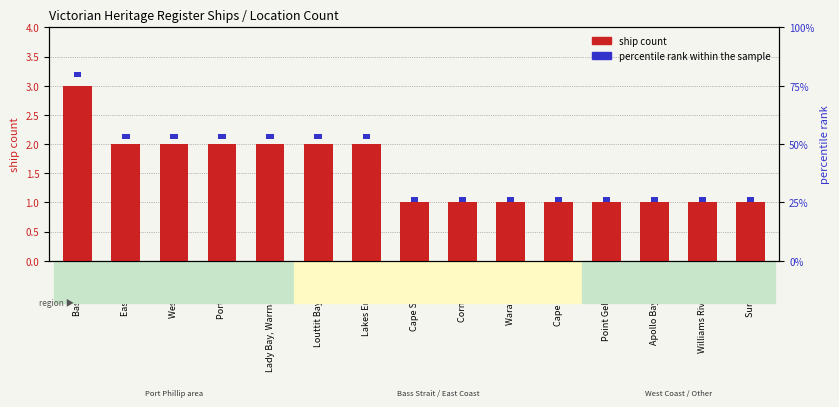

The value of ship count at Cape Schanck is 1.0. True or false?

True